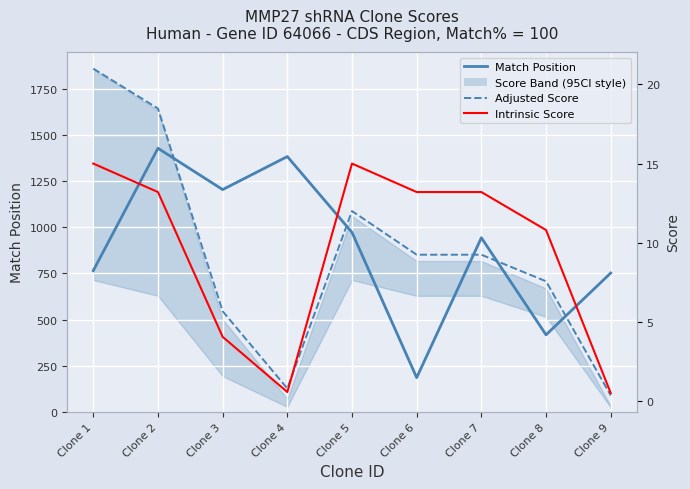

Reading left to right, transcribe all the data shown in this chart.

Match Position: 765.0	1428.0	1204.0	1383.0	972.0	185.0	943.0	417.0	752.0
Adjusted Score: 21.0	18.5	5.7	0.8	12.0	9.2	9.2	7.6	0.3
Intrinsic Score: 15.0	13.2	4.0	0.6	15.0	13.2	13.2	10.8	0.5